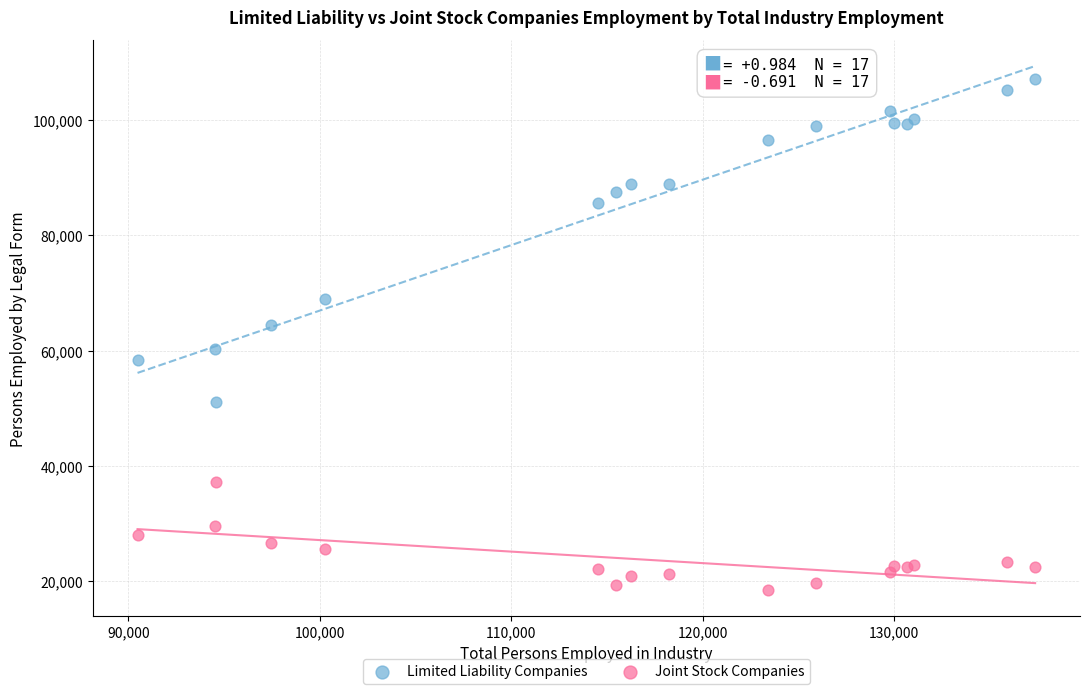

Which series has the widest spread of Y values?

Limited Liability Companies